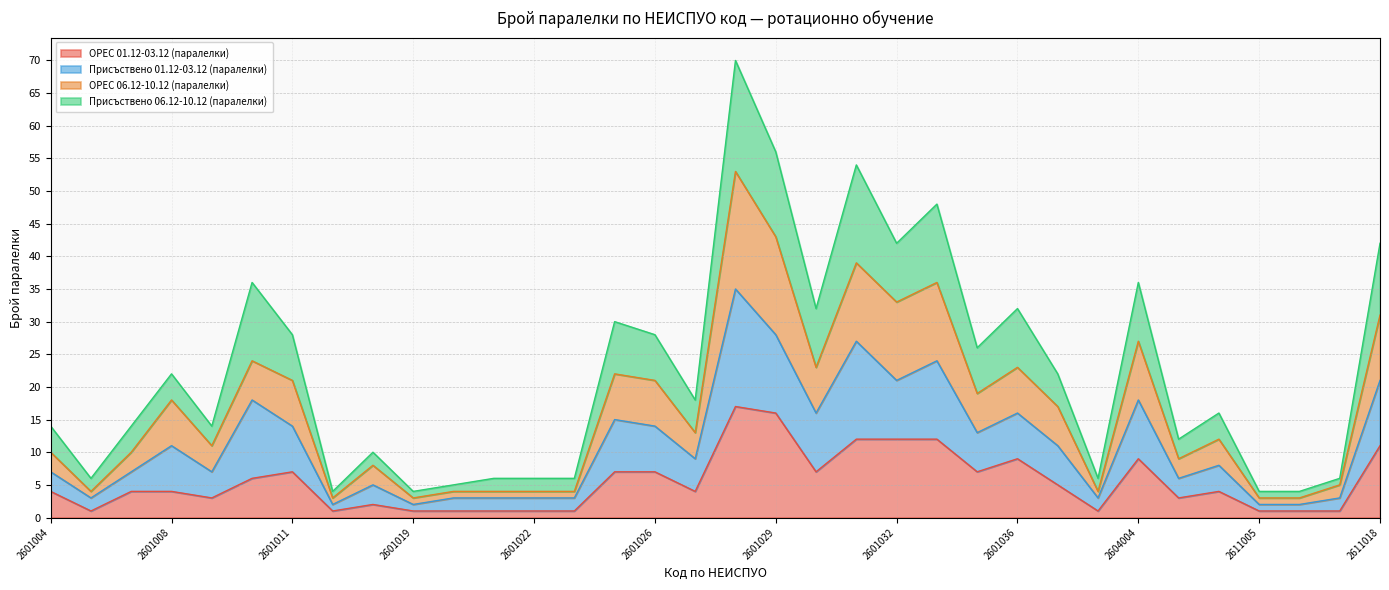

What is the total value across all series at 2601008?

22